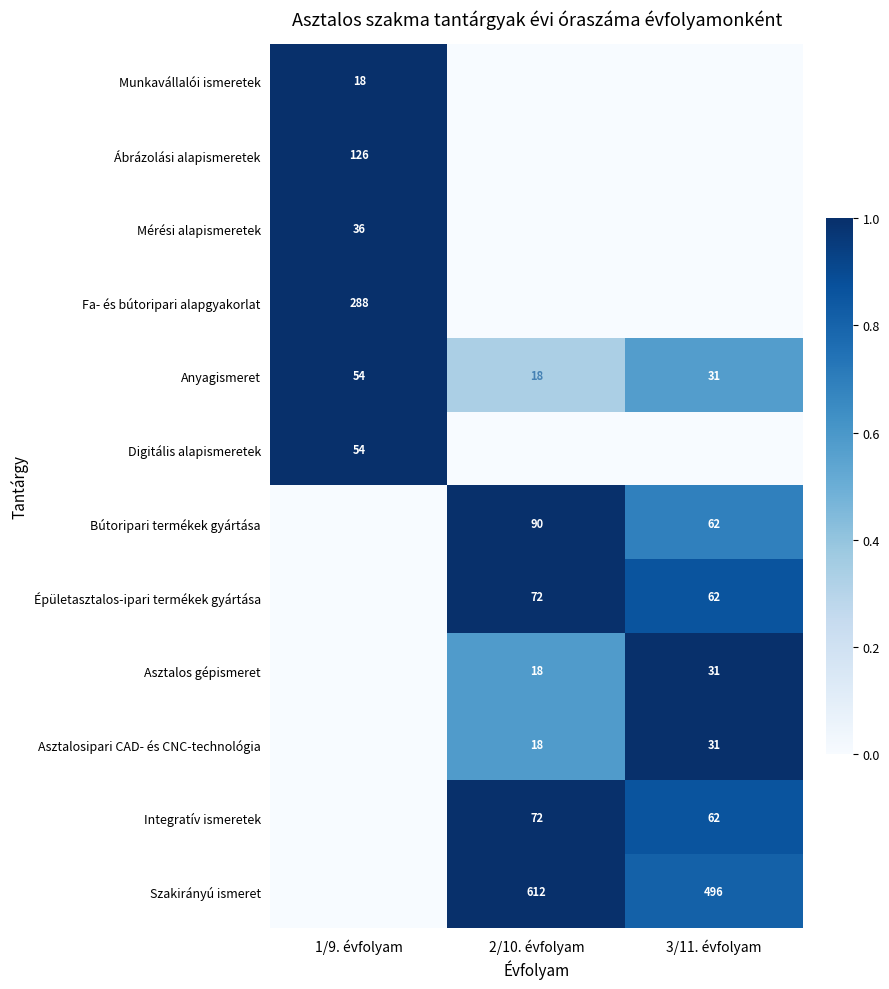

Is it true that Anyagismeret equals 54 at 1/9. évfolyam?

True